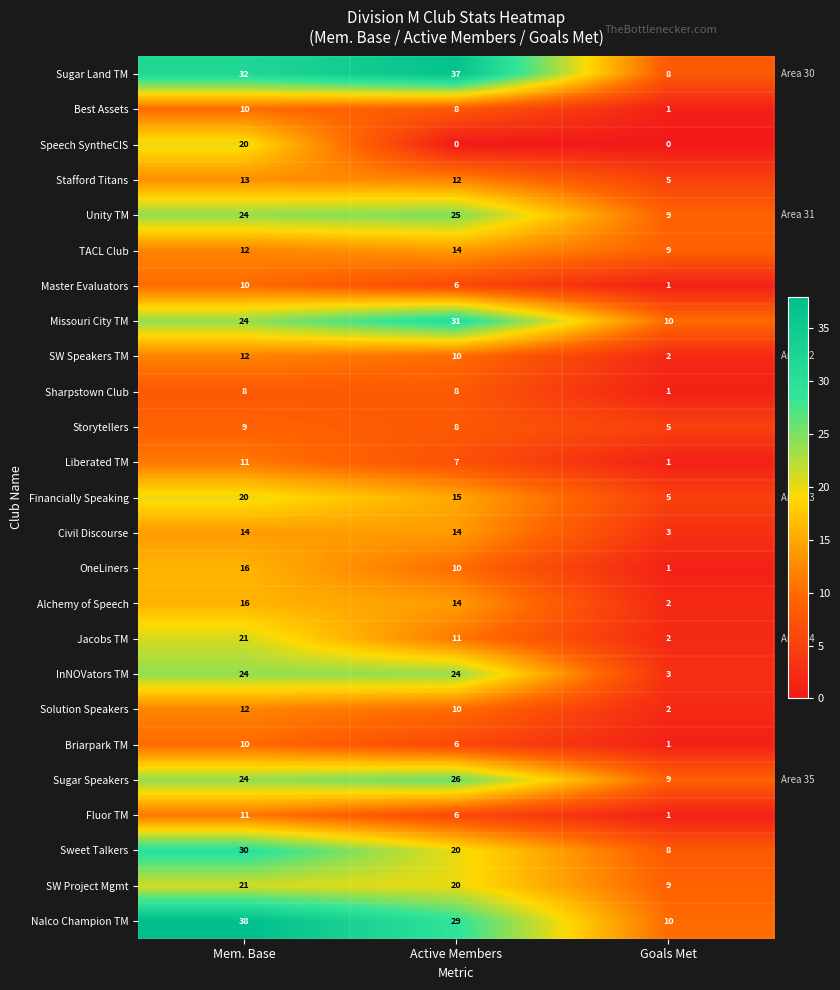

Is it true that Nalco Champion TM equals 8 at Mem. Base?

False